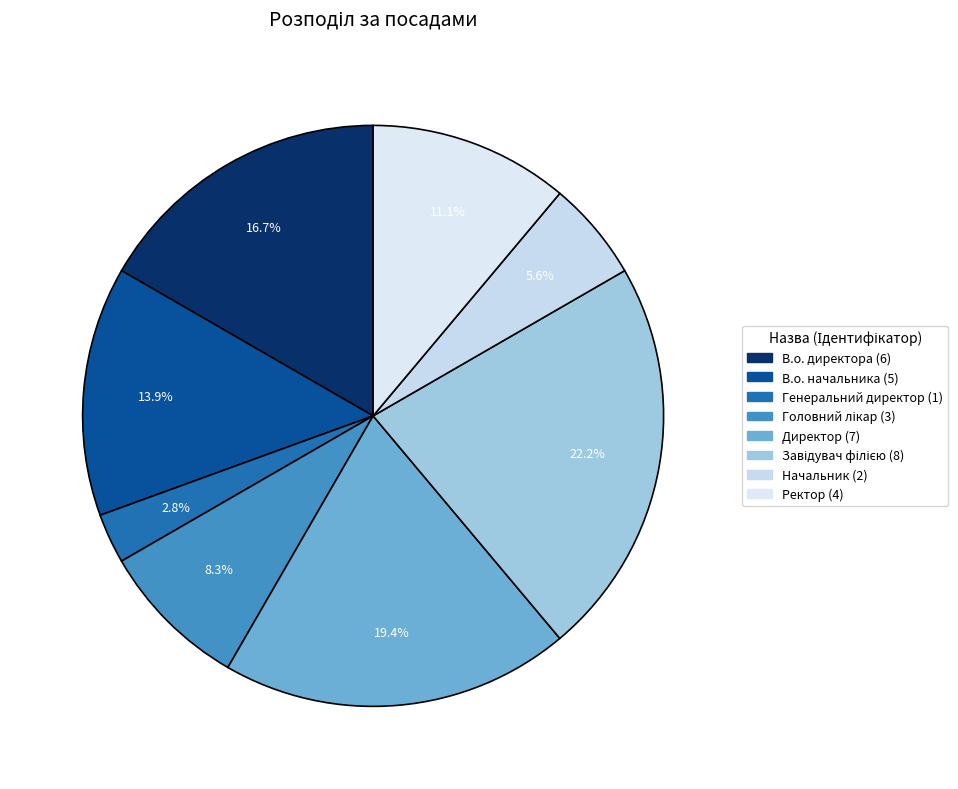

What is the smallest slice in the pie chart?

Генеральний директор